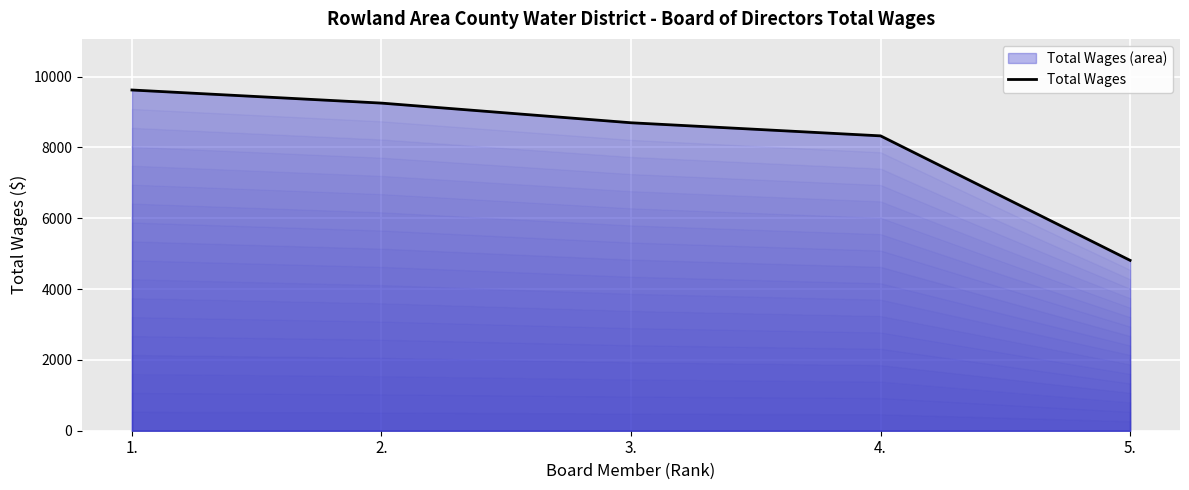

Is it true that the value at 2. is 9250?

True